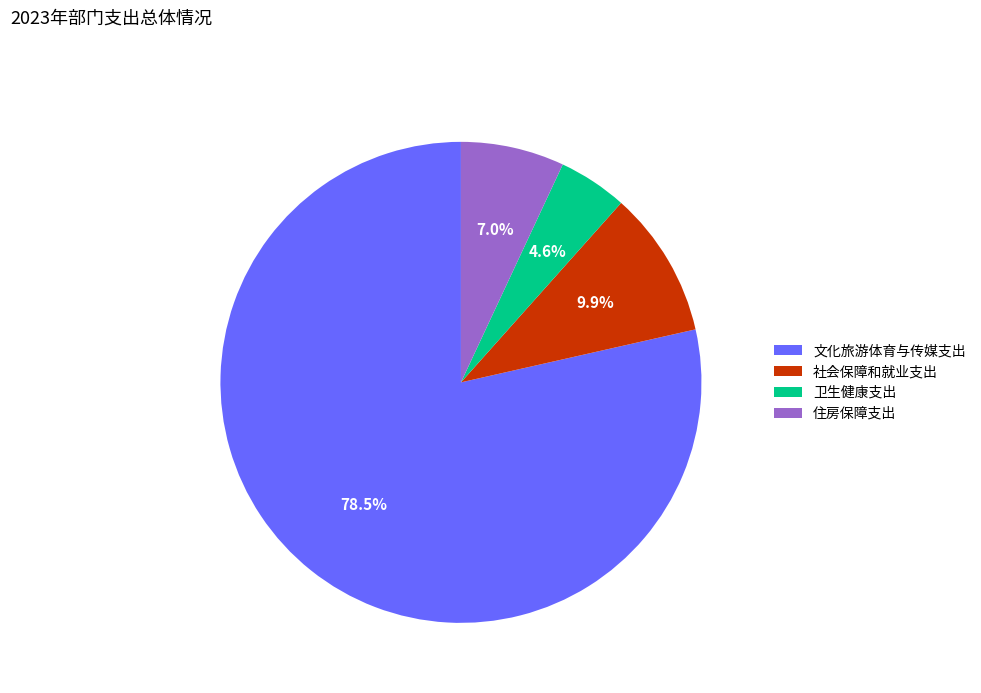

Rank the categories by value from highest to lowest.

文化旅游体育与传媒支出, 社会保障和就业支出, 住房保障支出, 卫生健康支出